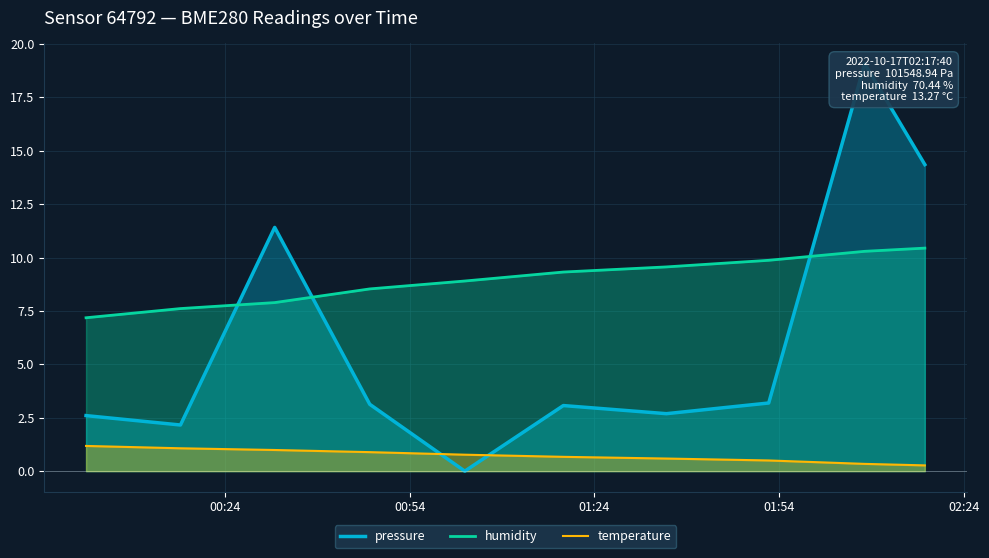

How many intersections are there between temperature and pressure?

2